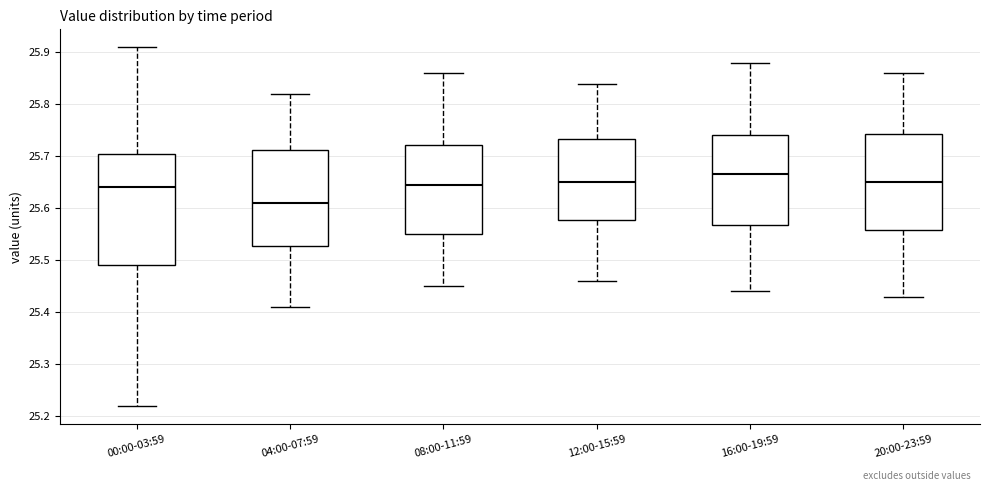

Which box has the lowest median line?

04:00-07:59